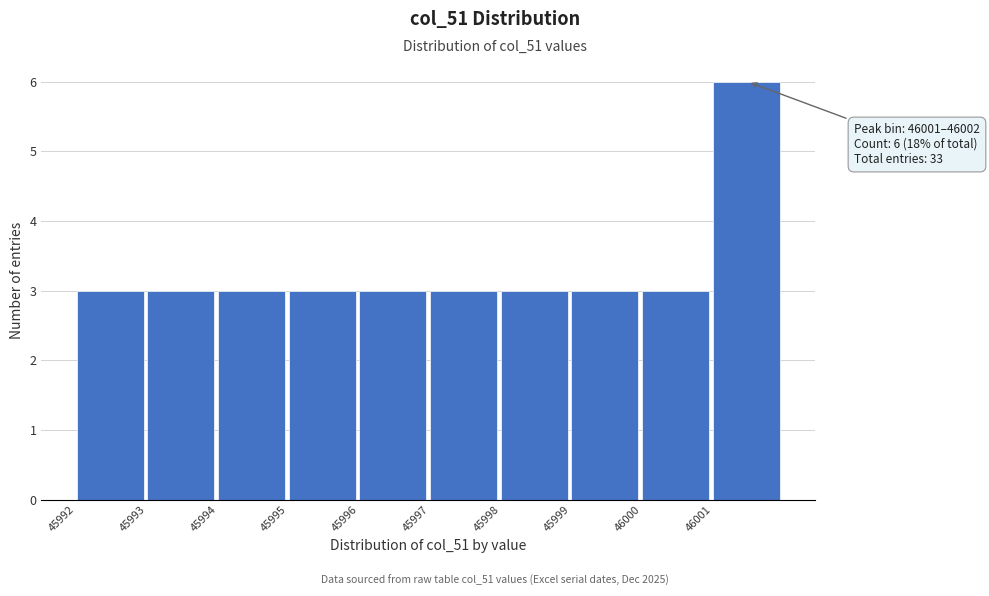

Over which range of the x-axis is the bar tallest?

46001 to 46002